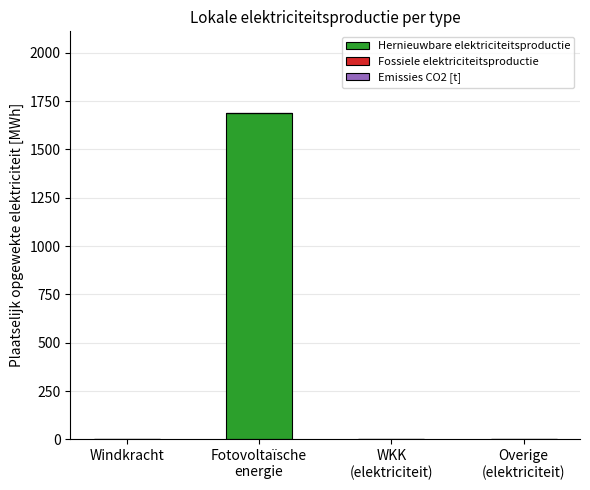

The chart shows a value of -860.3 at Windkracht. True or false?

False